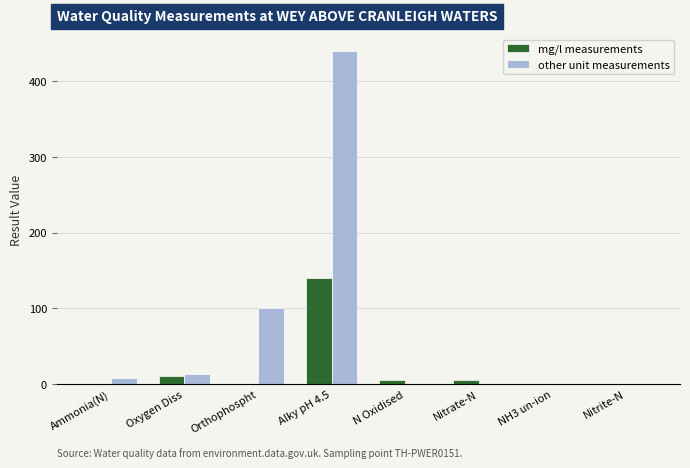

What value does the other unit measurements series have at Oxygen Diss?

13.8